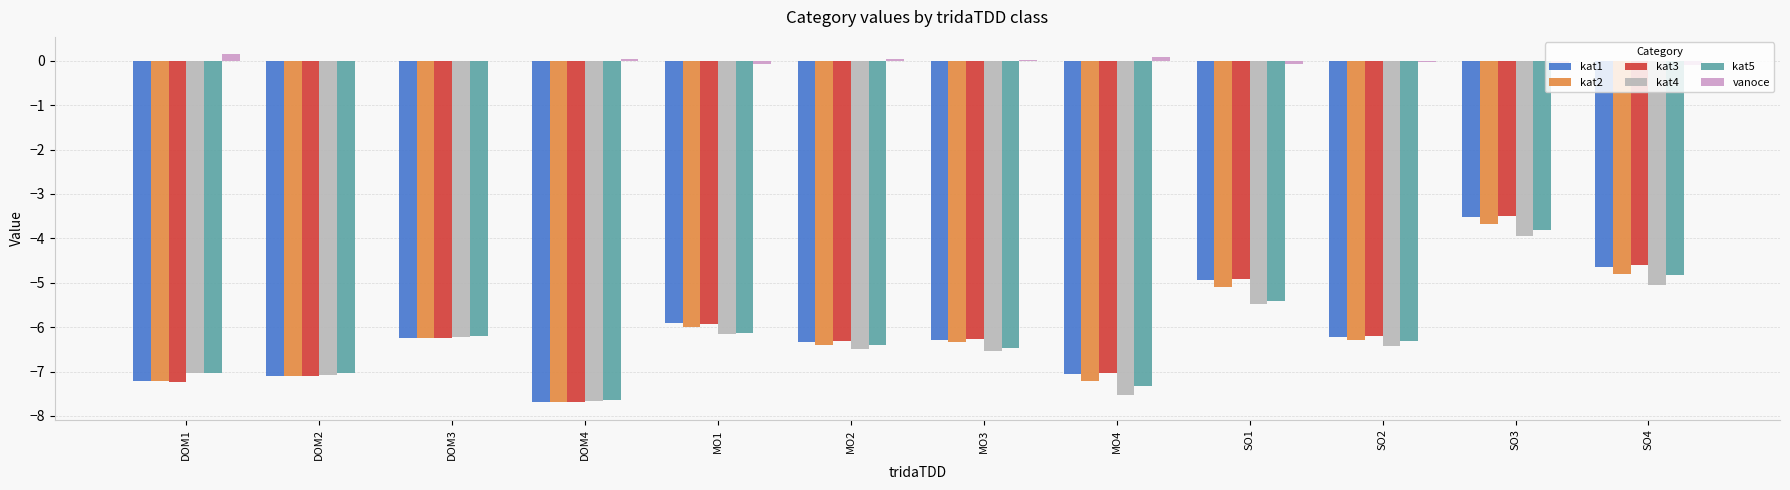

Is it true that kat5 equals -6.4 at MO2?

True